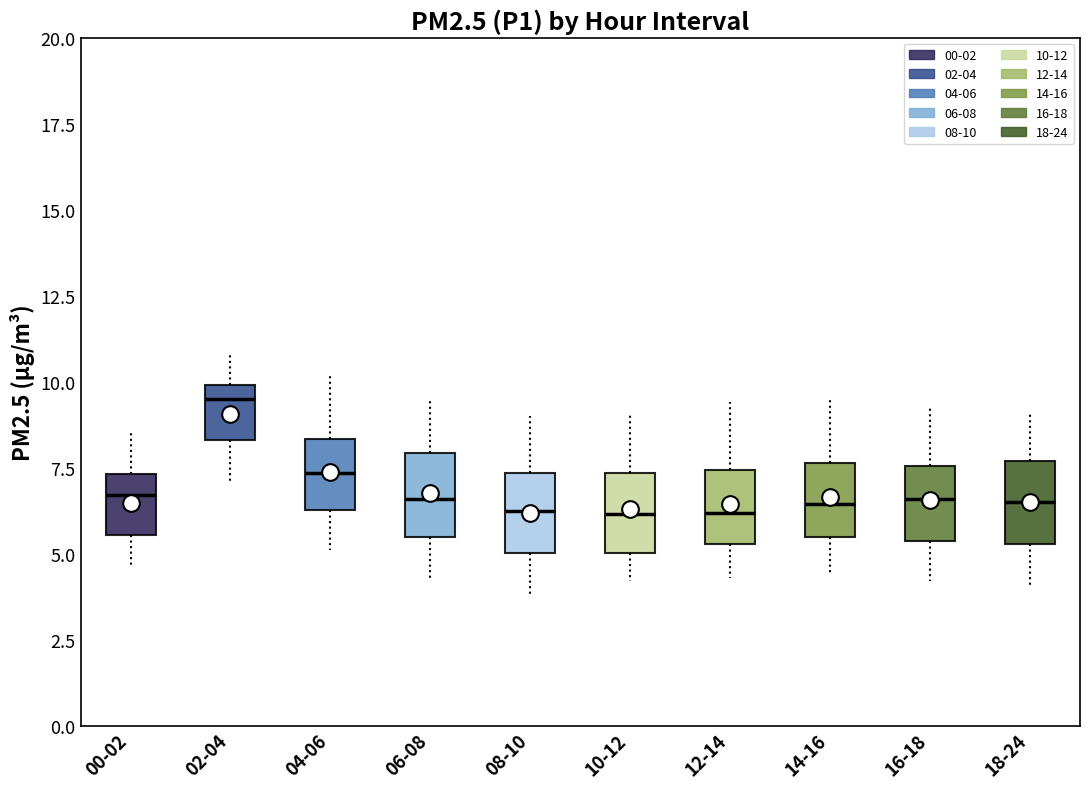

Which box has the highest median line?

02-04